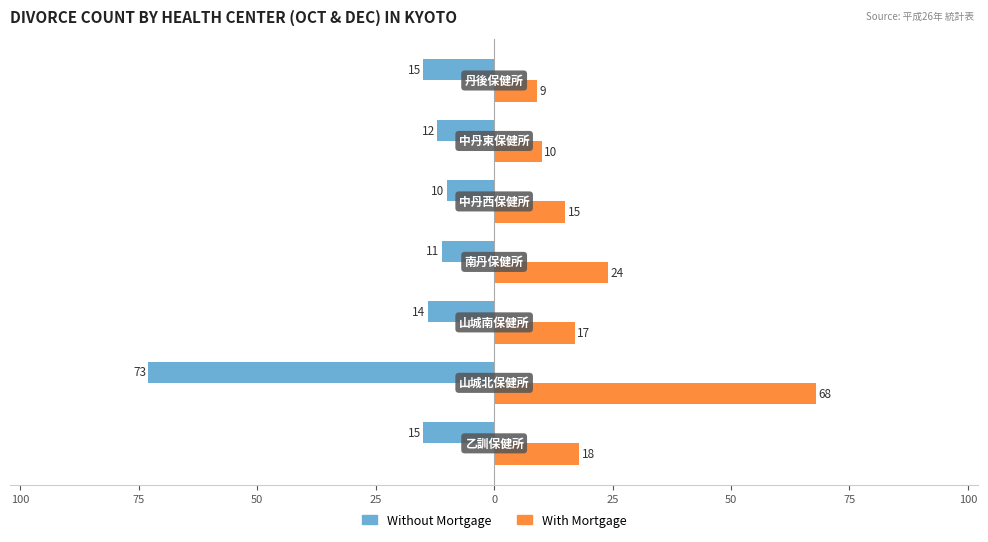

What are all the series names shown in the legend?

Without Mortgage, With Mortgage